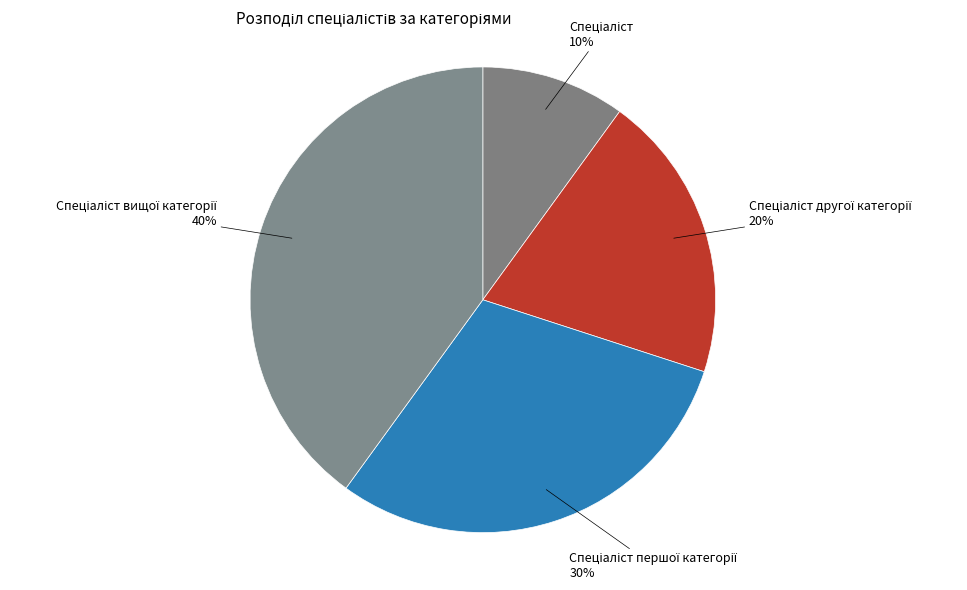

Is there a majority slice in this chart?

No